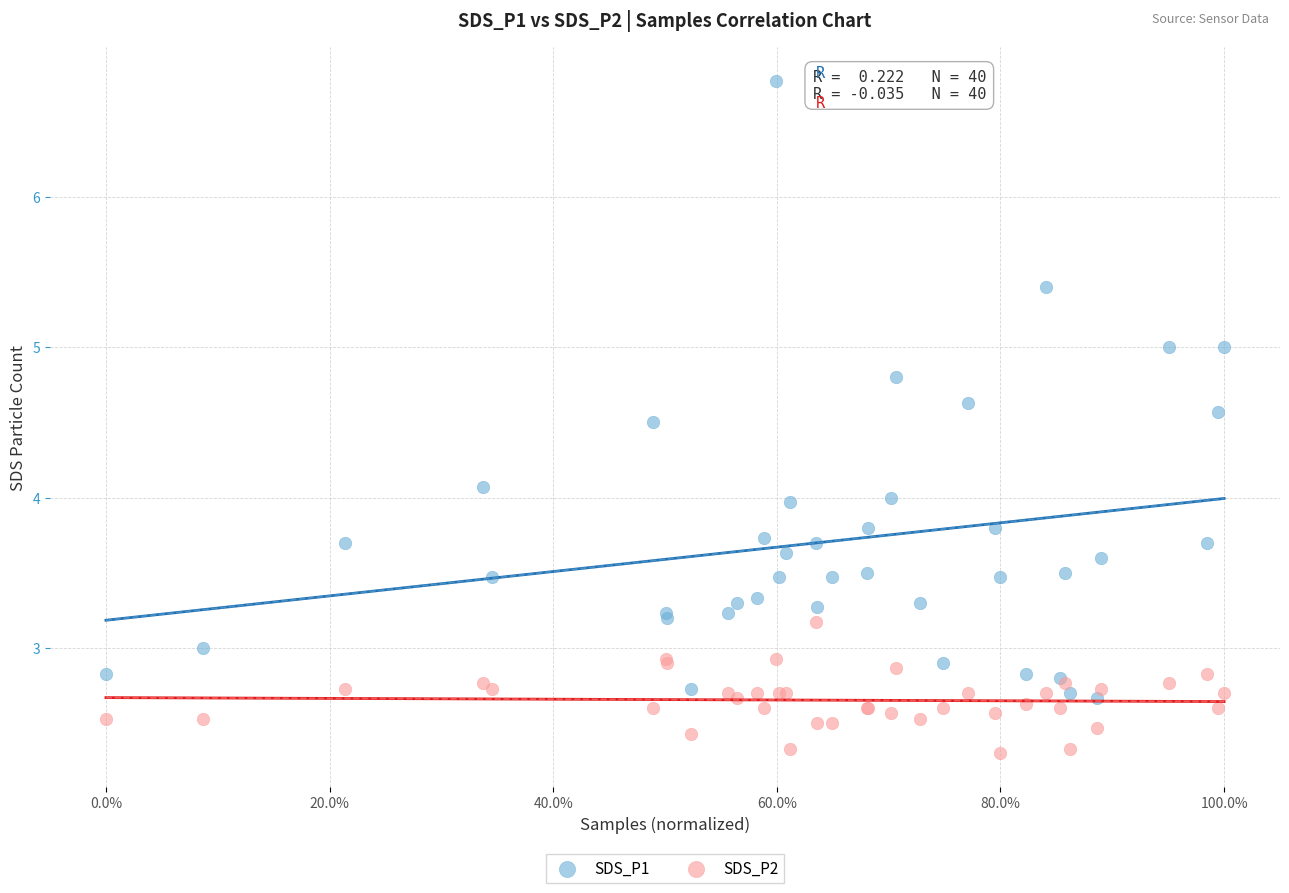

What is the X range (max minus min) for the scatter plot?

1.0